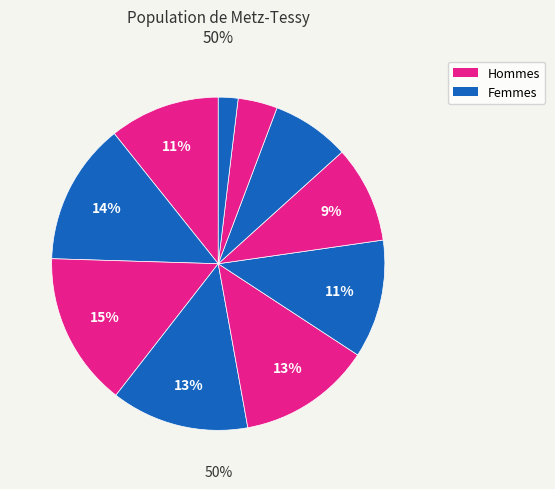

Does pct05 represent more than half of the total?

No